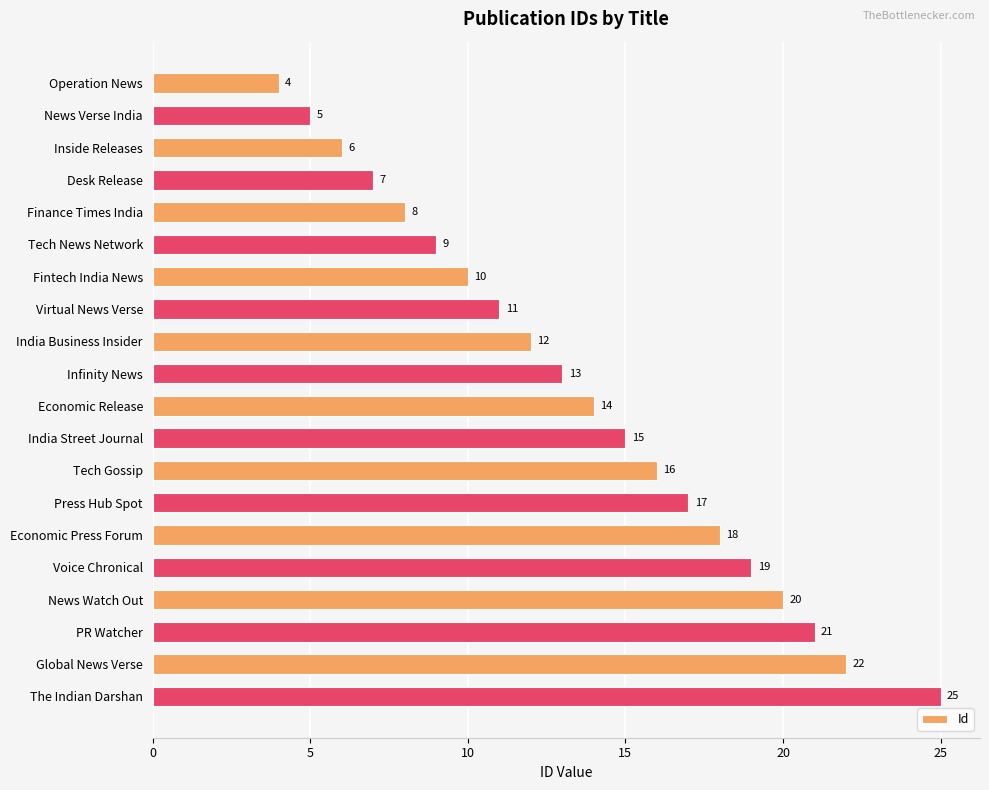

Approximately how many times larger is the value at Fintech India News compared to Inside Releases?

1.7